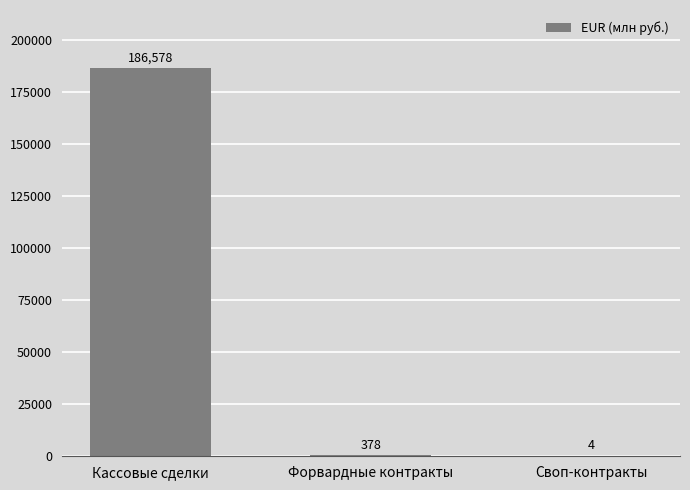

Count the number of data series in this chart.

1